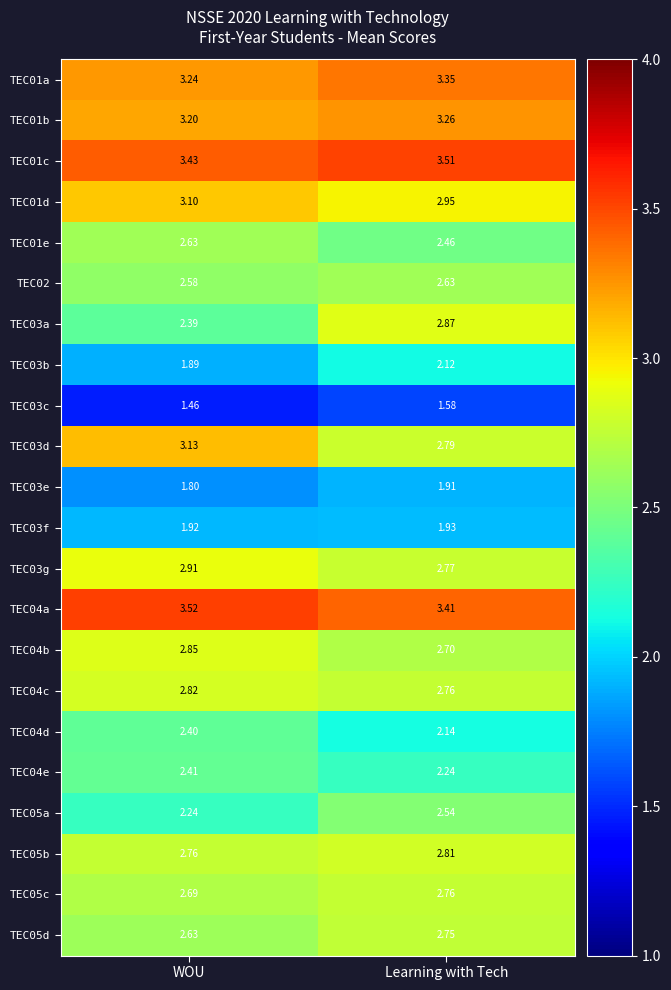

Which label corresponds to the largest value in the chart?

WOU